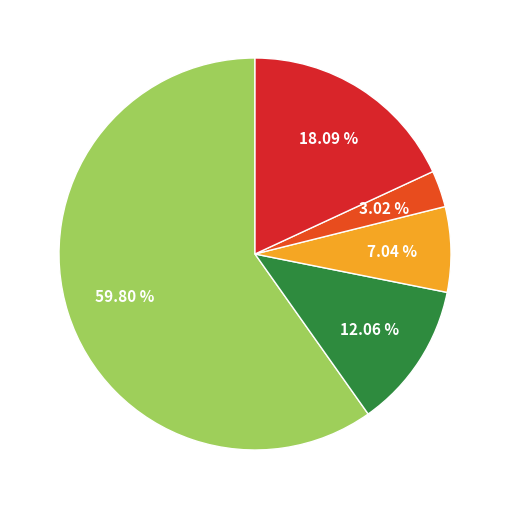

Is there any slice that represents more than half of the pie?

Yes